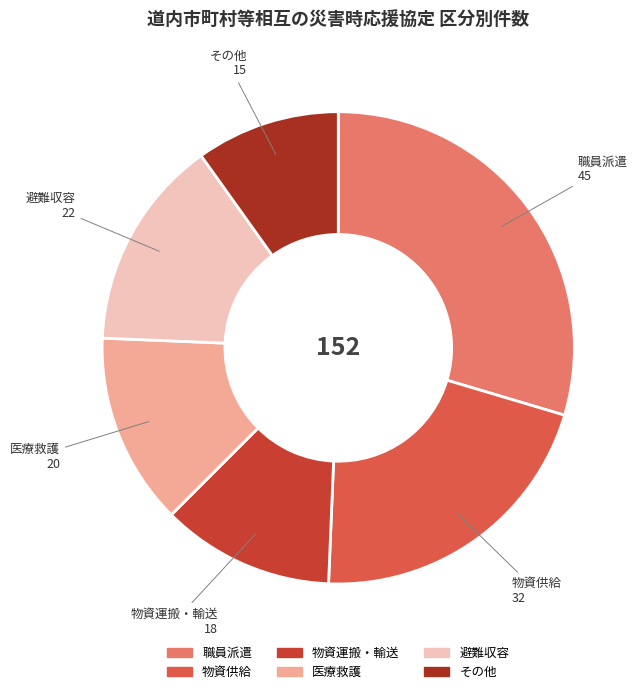

Is there any slice that represents more than half of the pie?

No